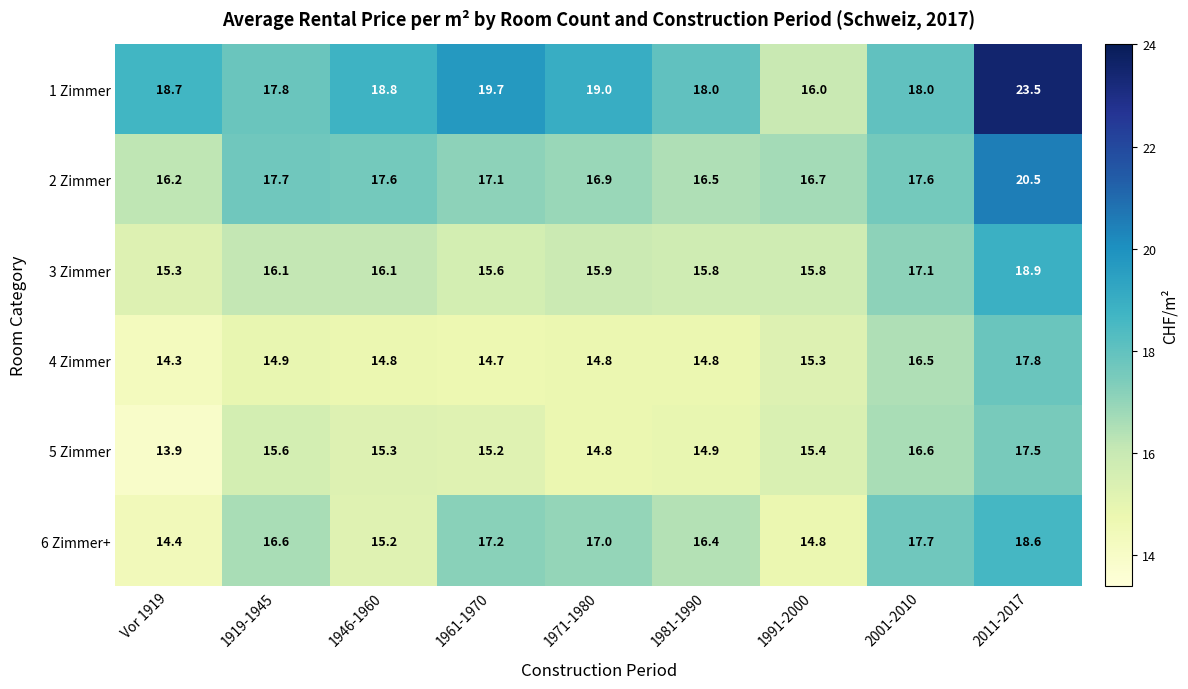

At which category does the chart reach its peak across all series?

2011-2017